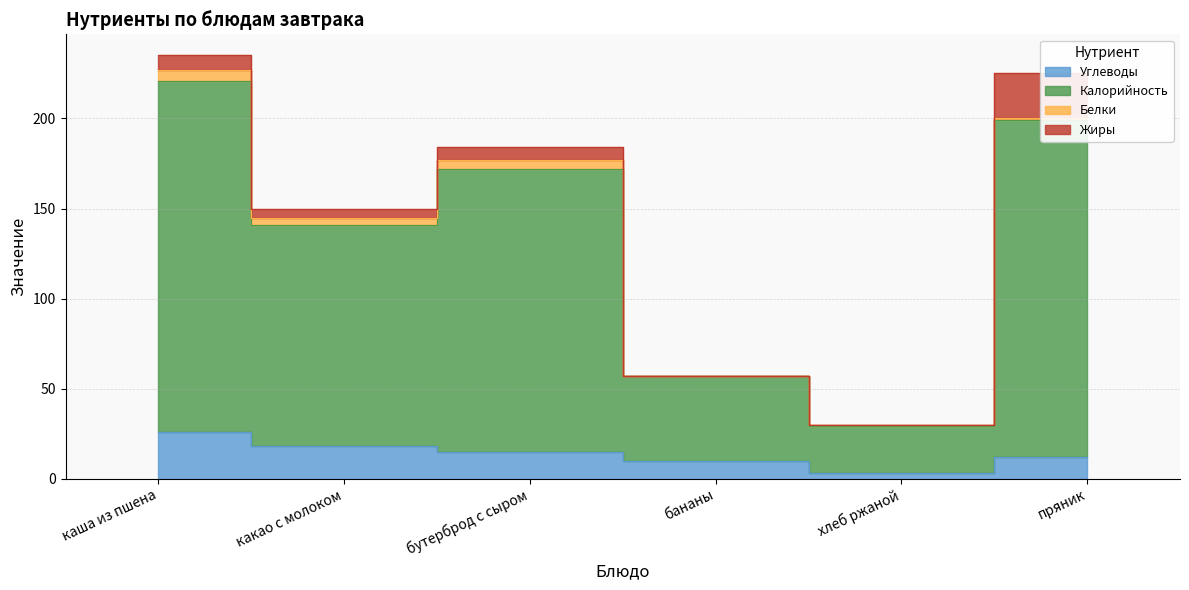

True or false: Углеводы has a value of 26 at каша из пшена.

True